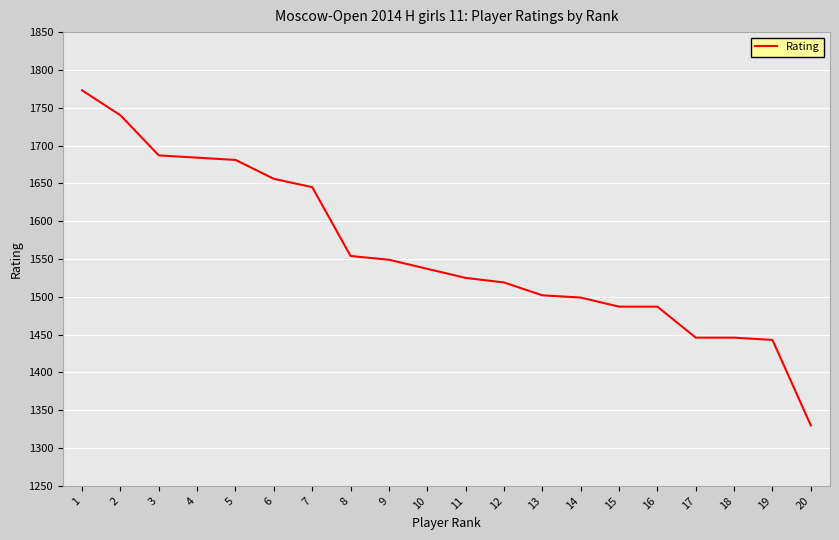

Reading left to right, list all the values displayed in this chart.

1773	1740	1687	1684	1681	1656	1645	1554	1549	1537	1525	1519	1502	1499	1487	1487	1446	1446	1443	1330